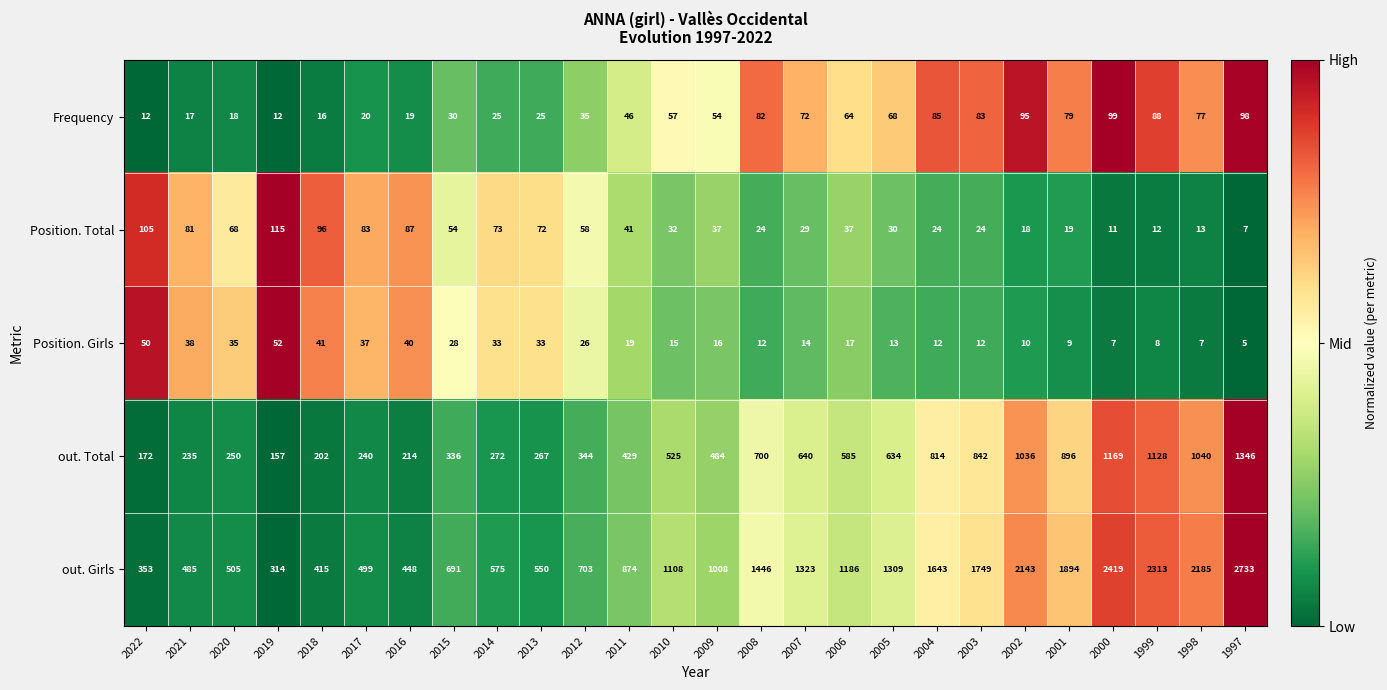

At which category is the sum across all series the highest?

1997